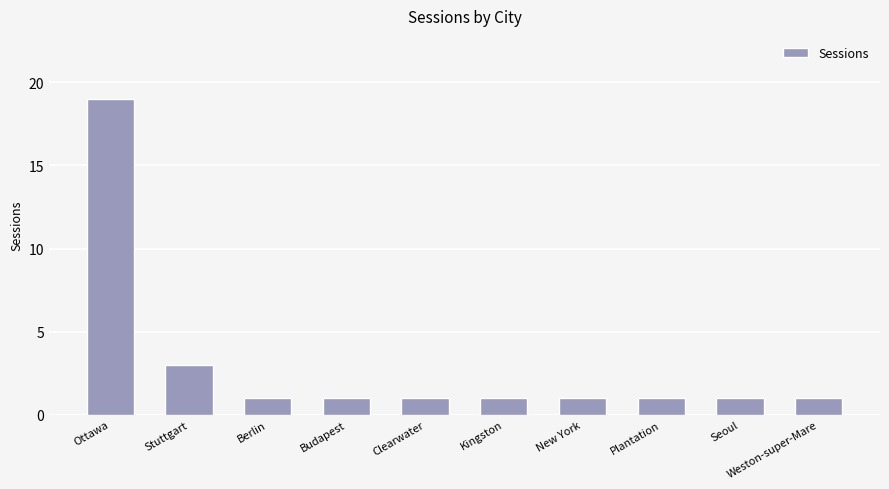

Where is the data nearest to the value 10?

Stuttgart